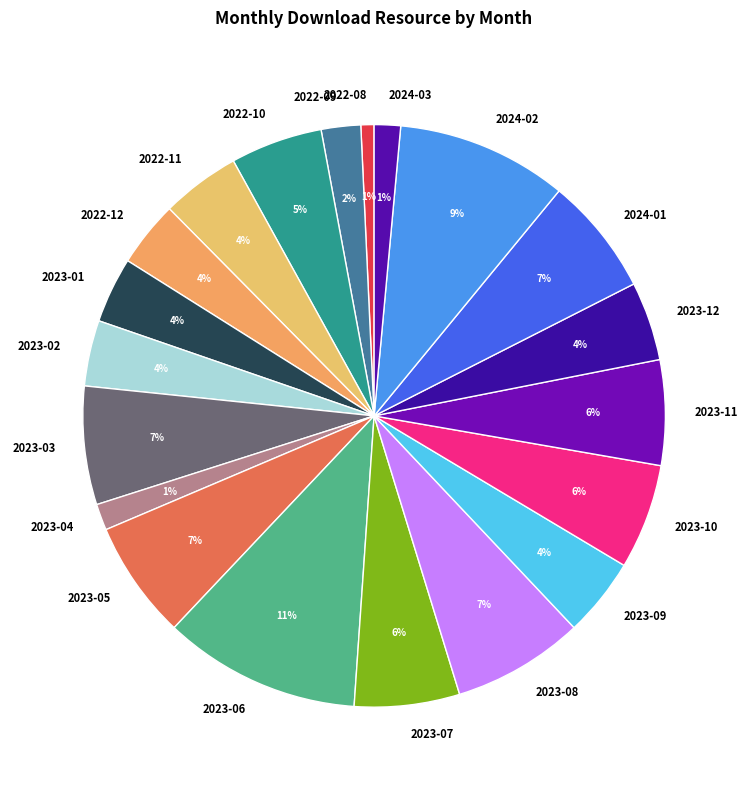

To the nearest percent, what is the combined percentage of 2023-11 and 2024-03?

7%